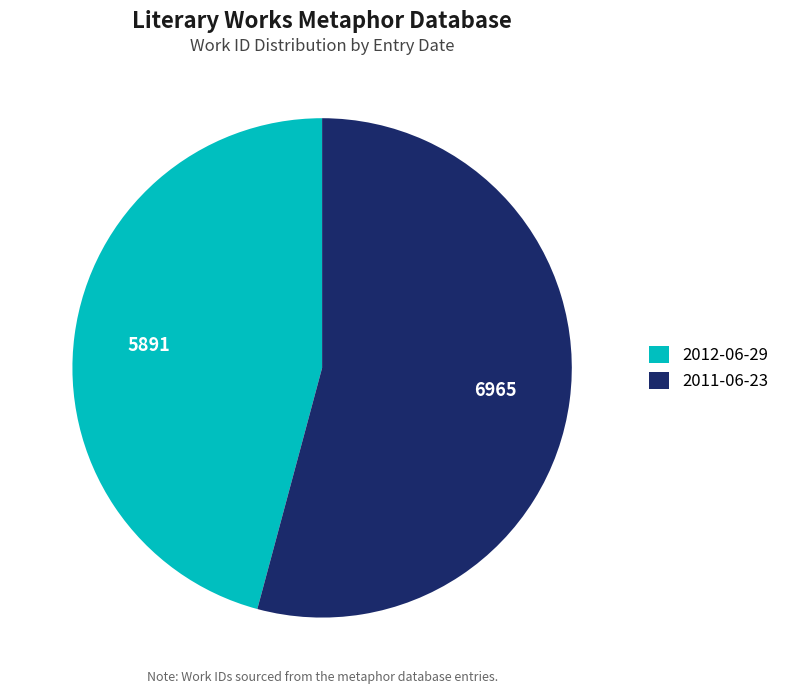

The 2012-06-29 slice represents 46% of the pie. True or false?

True